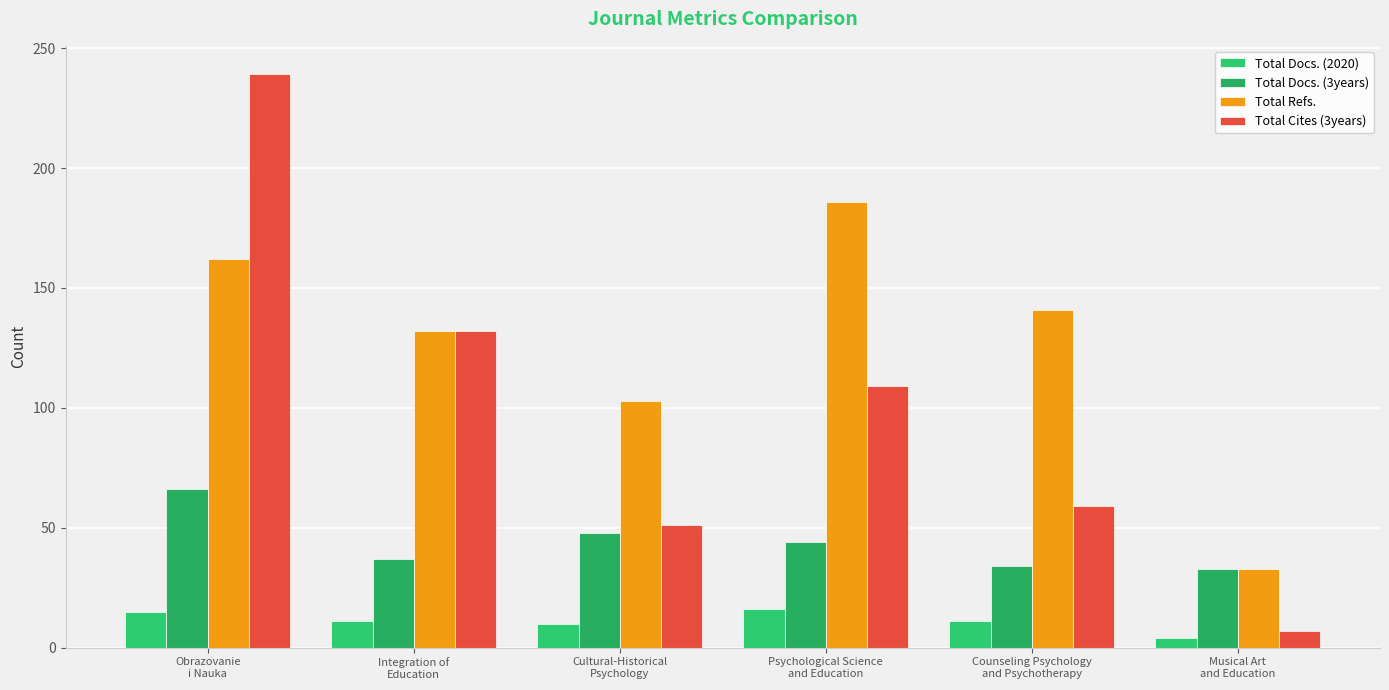

Where is Total Refs. nearest to the value 109?

Cultural-Historical
Psychology